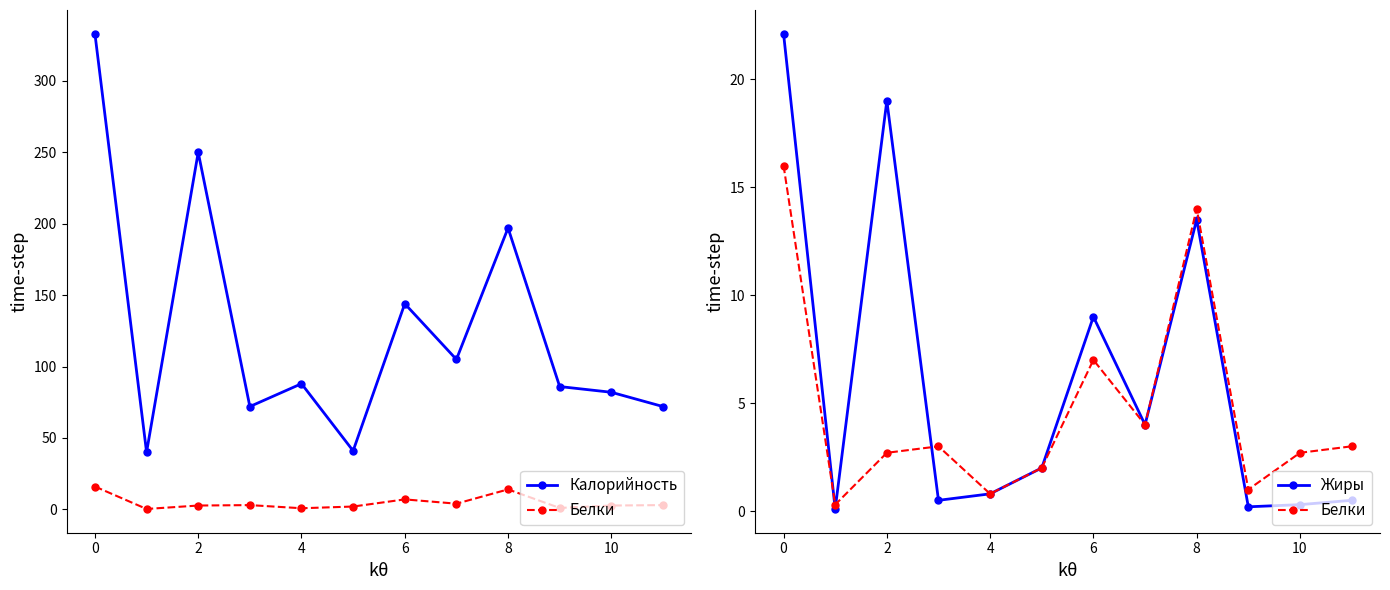

True or false: Калорийность and Жиры cross at least once.

False